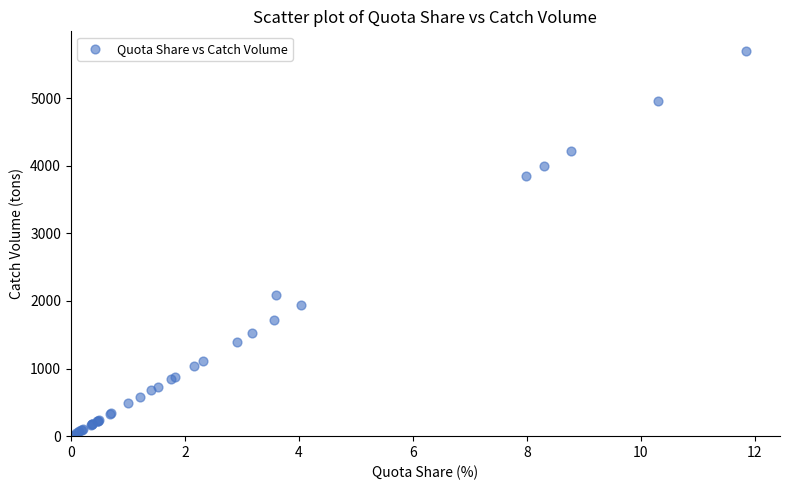

What Y value in the scatter plot is closest to 2853?

2082.9